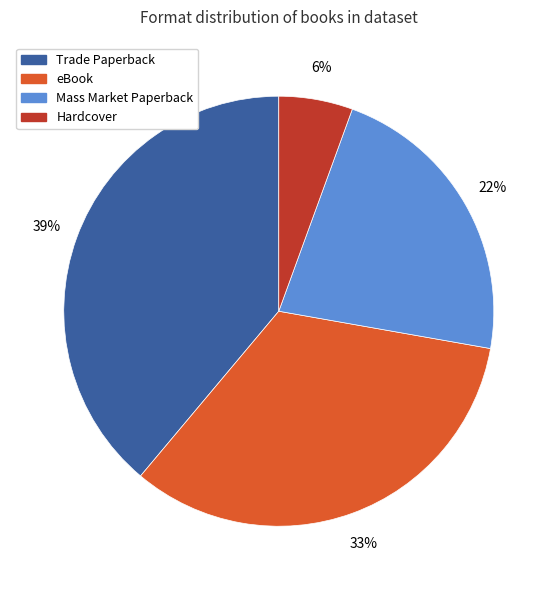

To the nearest percent, what is the difference between the largest and smallest slice percentages?

33%